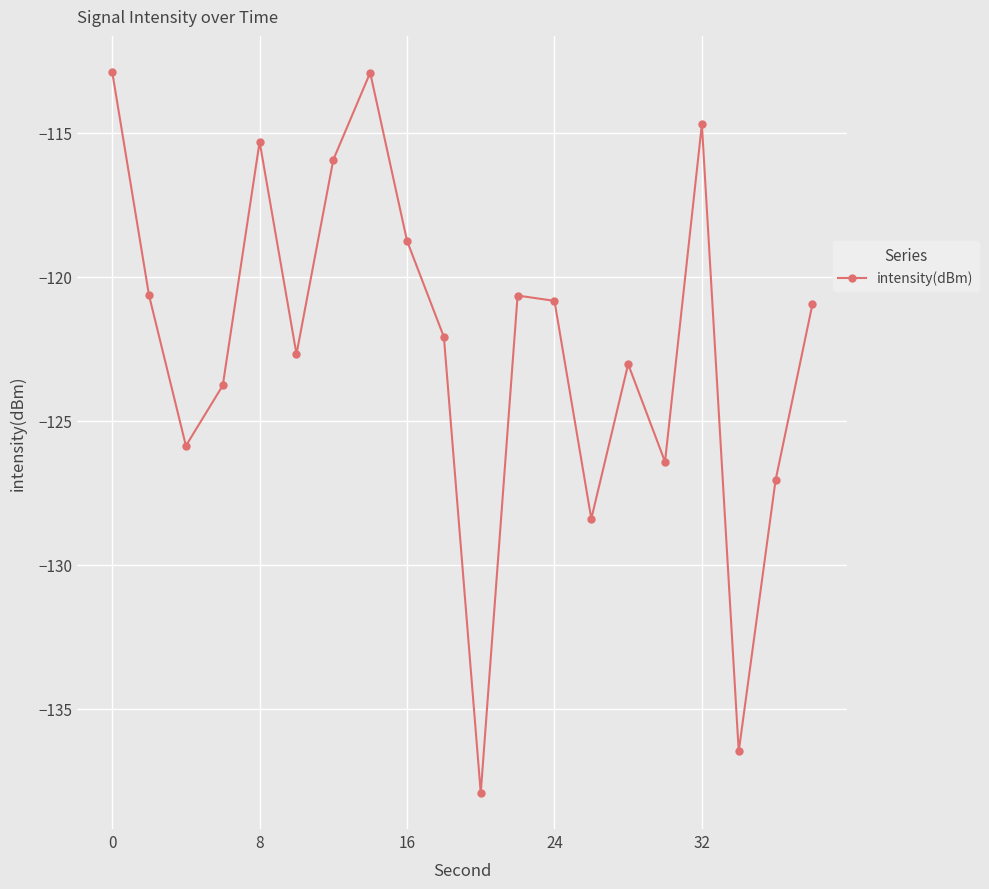

What is the minimum value shown in the chart?

-137.9